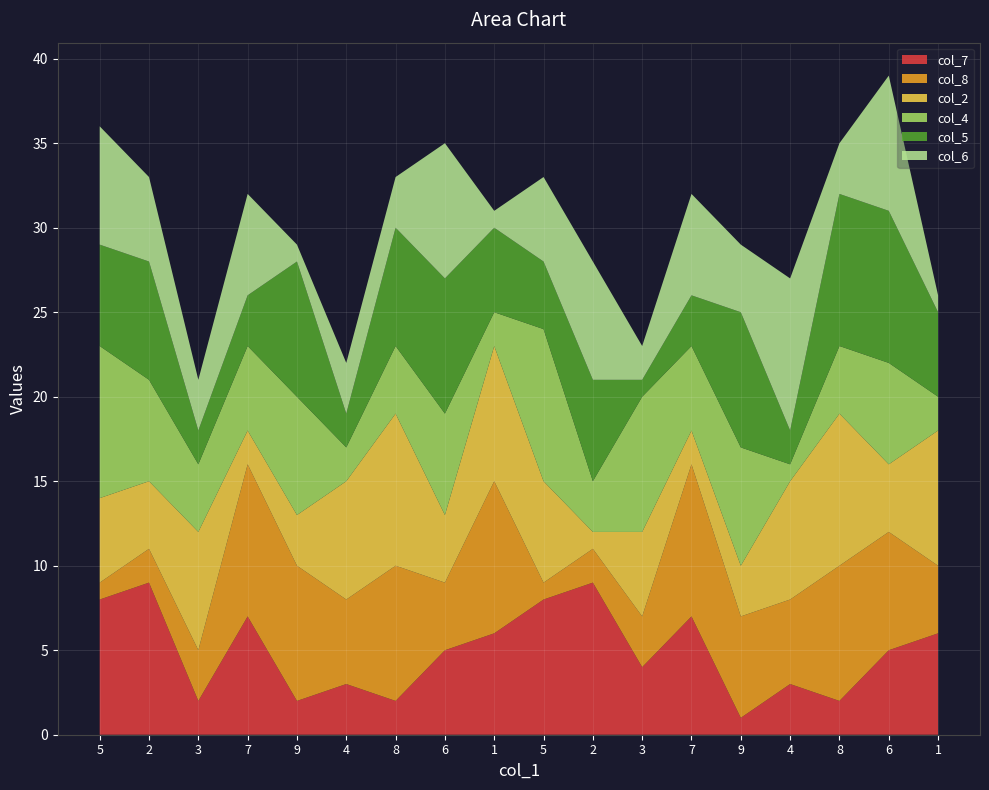

Reading right to left, extract all data points from this chart.

col_7: 1=6	6=5	8=2	4=3	9=1	7=7	3=4	2=9	5=8	1=6	6=5	8=2	4=3	9=2	7=7	3=2	2=9	5=8
col_8: 1=4	6=7	8=8	4=5	9=6	7=9	3=3	2=2	5=1	1=9	6=4	8=8	4=5	9=8	7=9	3=3	2=2	5=1
col_2: 1=8	6=4	8=9	4=7	9=3	7=2	3=5	2=1	5=6	1=8	6=4	8=9	4=7	9=3	7=2	3=7	2=4	5=5
col_4: 1=2	6=6	8=4	4=1	9=7	7=5	3=8	2=3	5=9	1=2	6=6	8=4	4=2	9=7	7=5	3=4	2=6	5=9
col_5: 1=5	6=9	8=9	4=2	9=8	7=3	3=1	2=6	5=4	1=5	6=8	8=7	4=2	9=8	7=3	3=2	2=7	5=6
col_6: 1=1	6=8	8=3	4=9	9=4	7=6	3=2	2=7	5=5	1=1	6=8	8=3	4=3	9=1	7=6	3=3	2=5	5=7